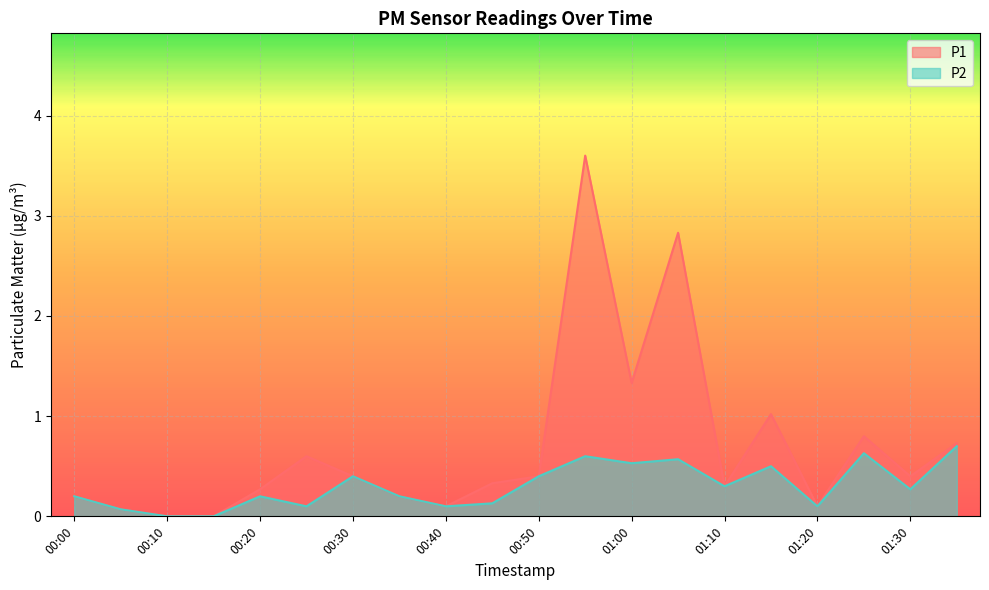

List the series in order of their overall mean, lowest first.

P2, P1